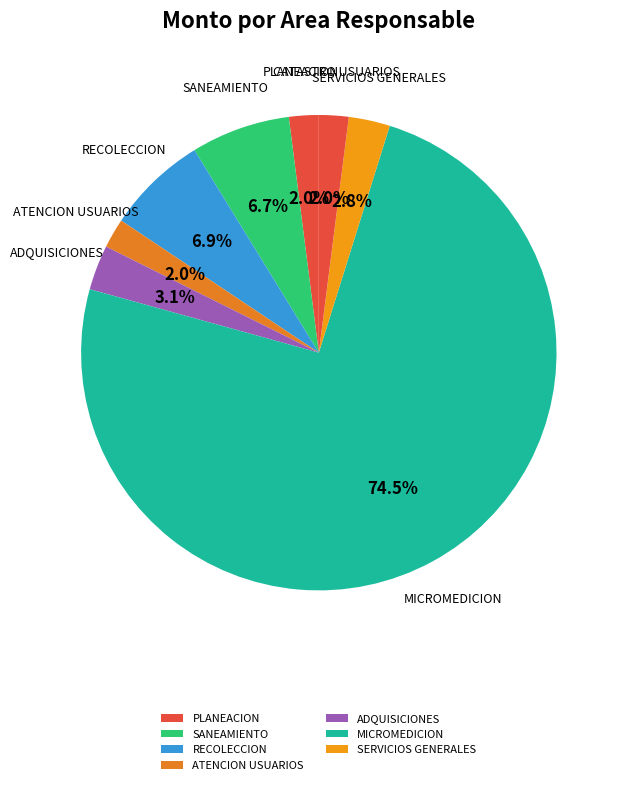

How many segments does this pie chart have?

8